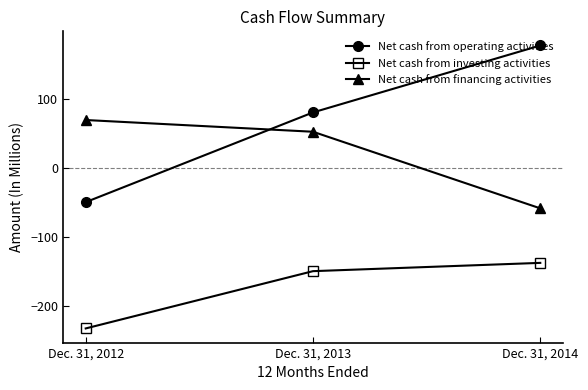

Where is Net cash from operating activities nearest to the value 63?

Dec. 31, 2013